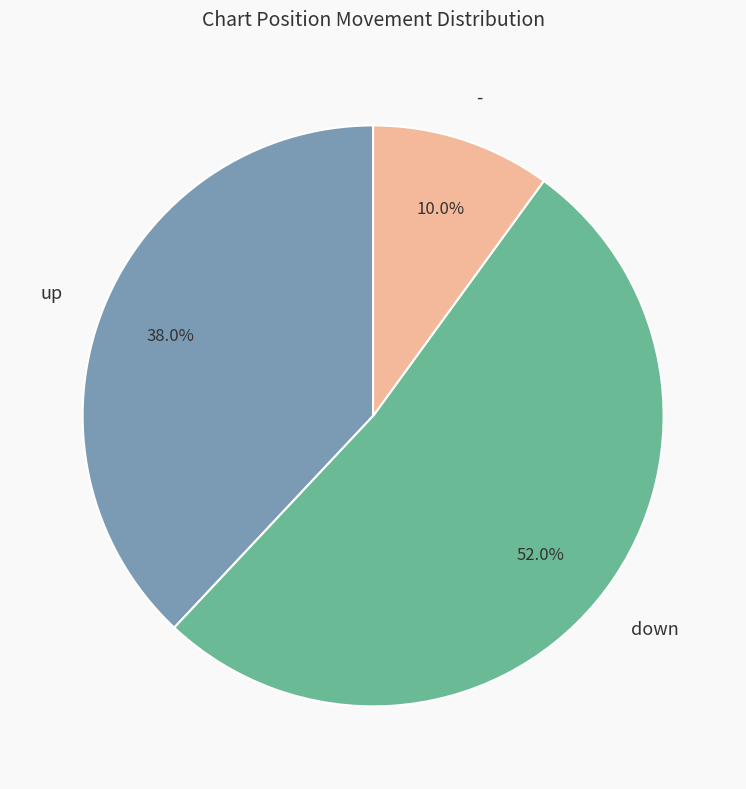

To the nearest percent, what portion does up represent?

38%